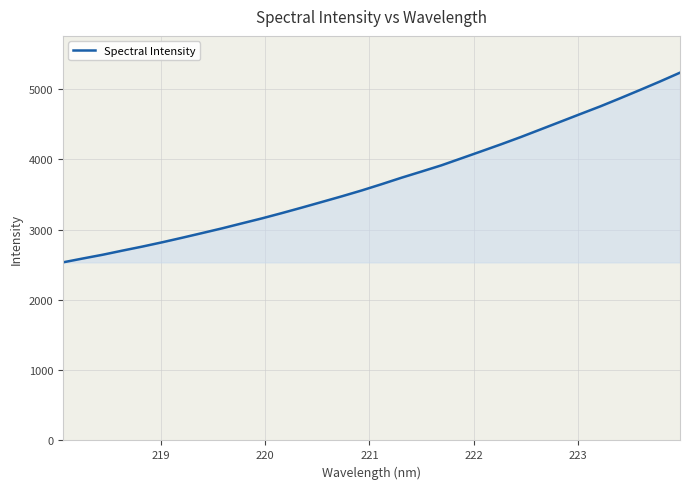

Does the chart display data point markers on the line(s)?

No